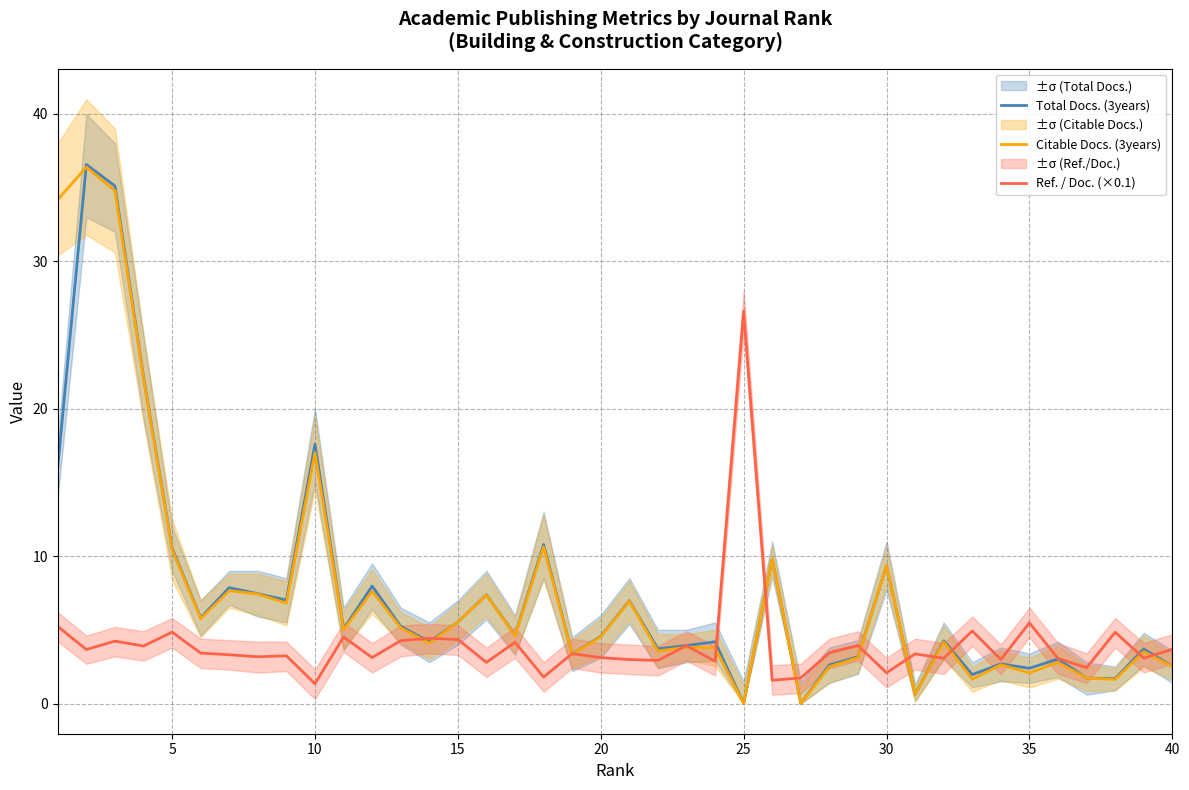

How many values in the Ref. / Doc. (×0.1) series are below 3?

11